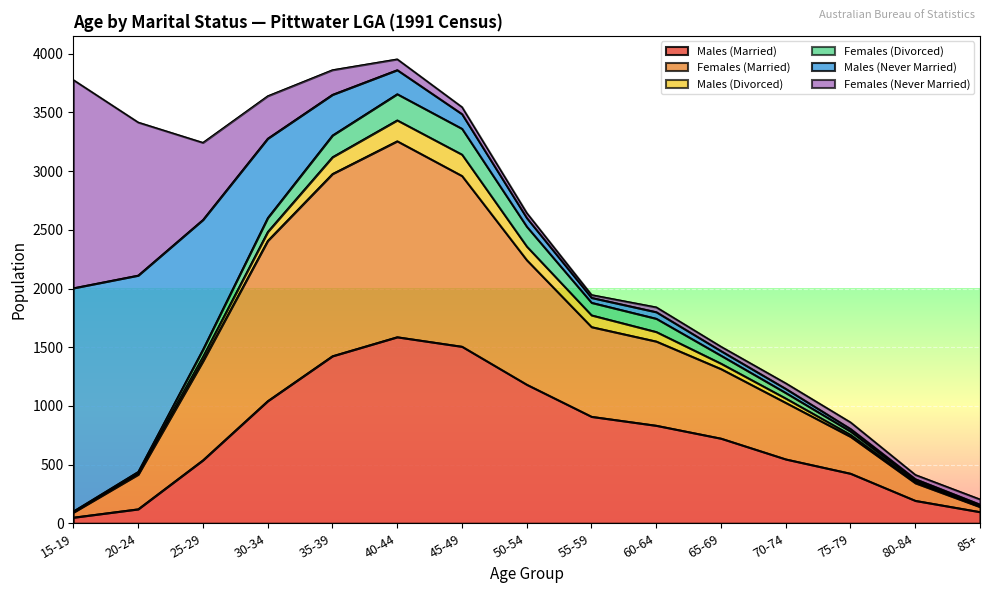

What is the highest value of the Males (Married) series?

1588